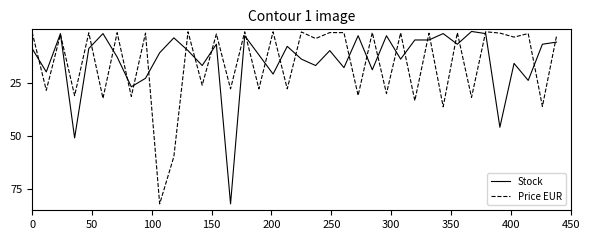

What is the maximum value shown in the chart?

82.0